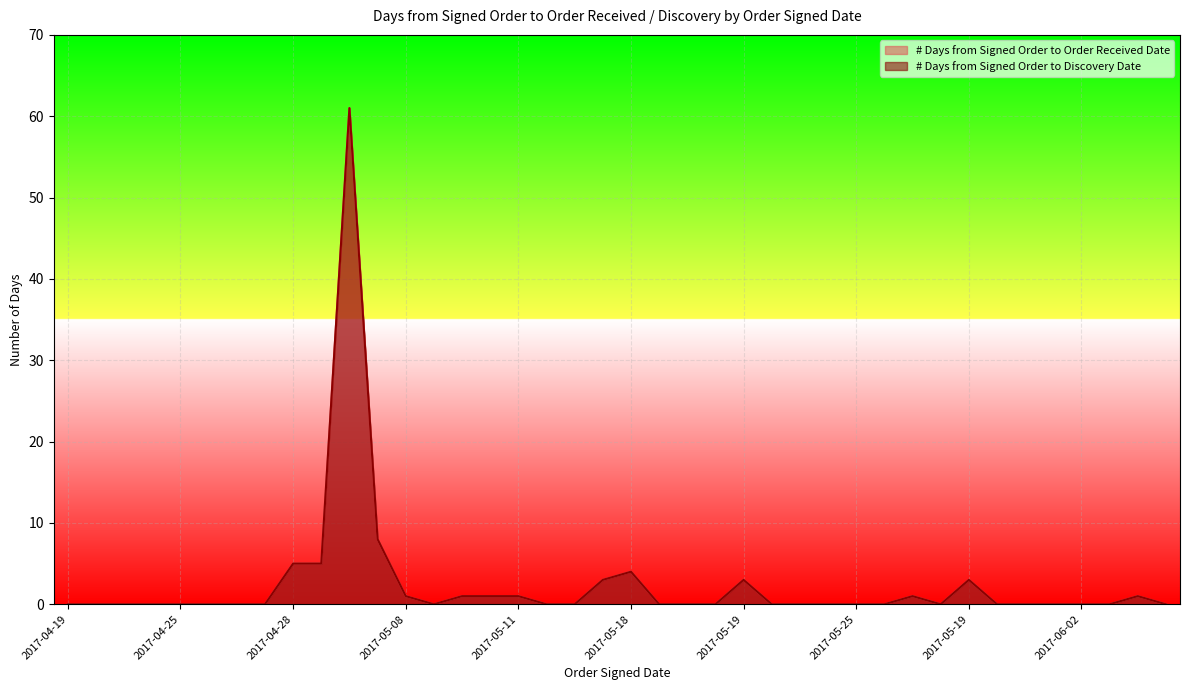

True or false: # Days from Signed Order to Order Received Date and # Days from Signed Order to Discovery Date intersect in this chart.

False